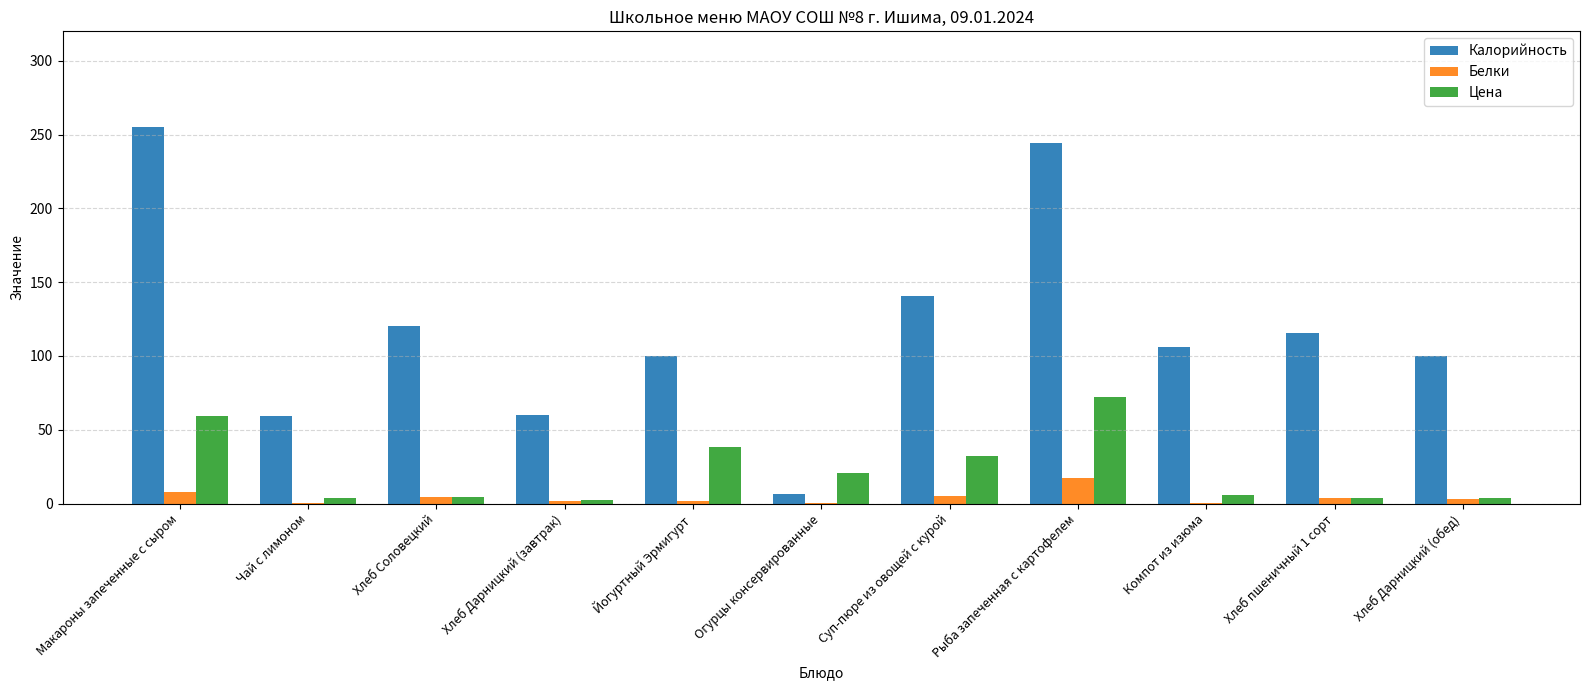

At which label is Белки closest to 8?

Макароны запеченные с сыром